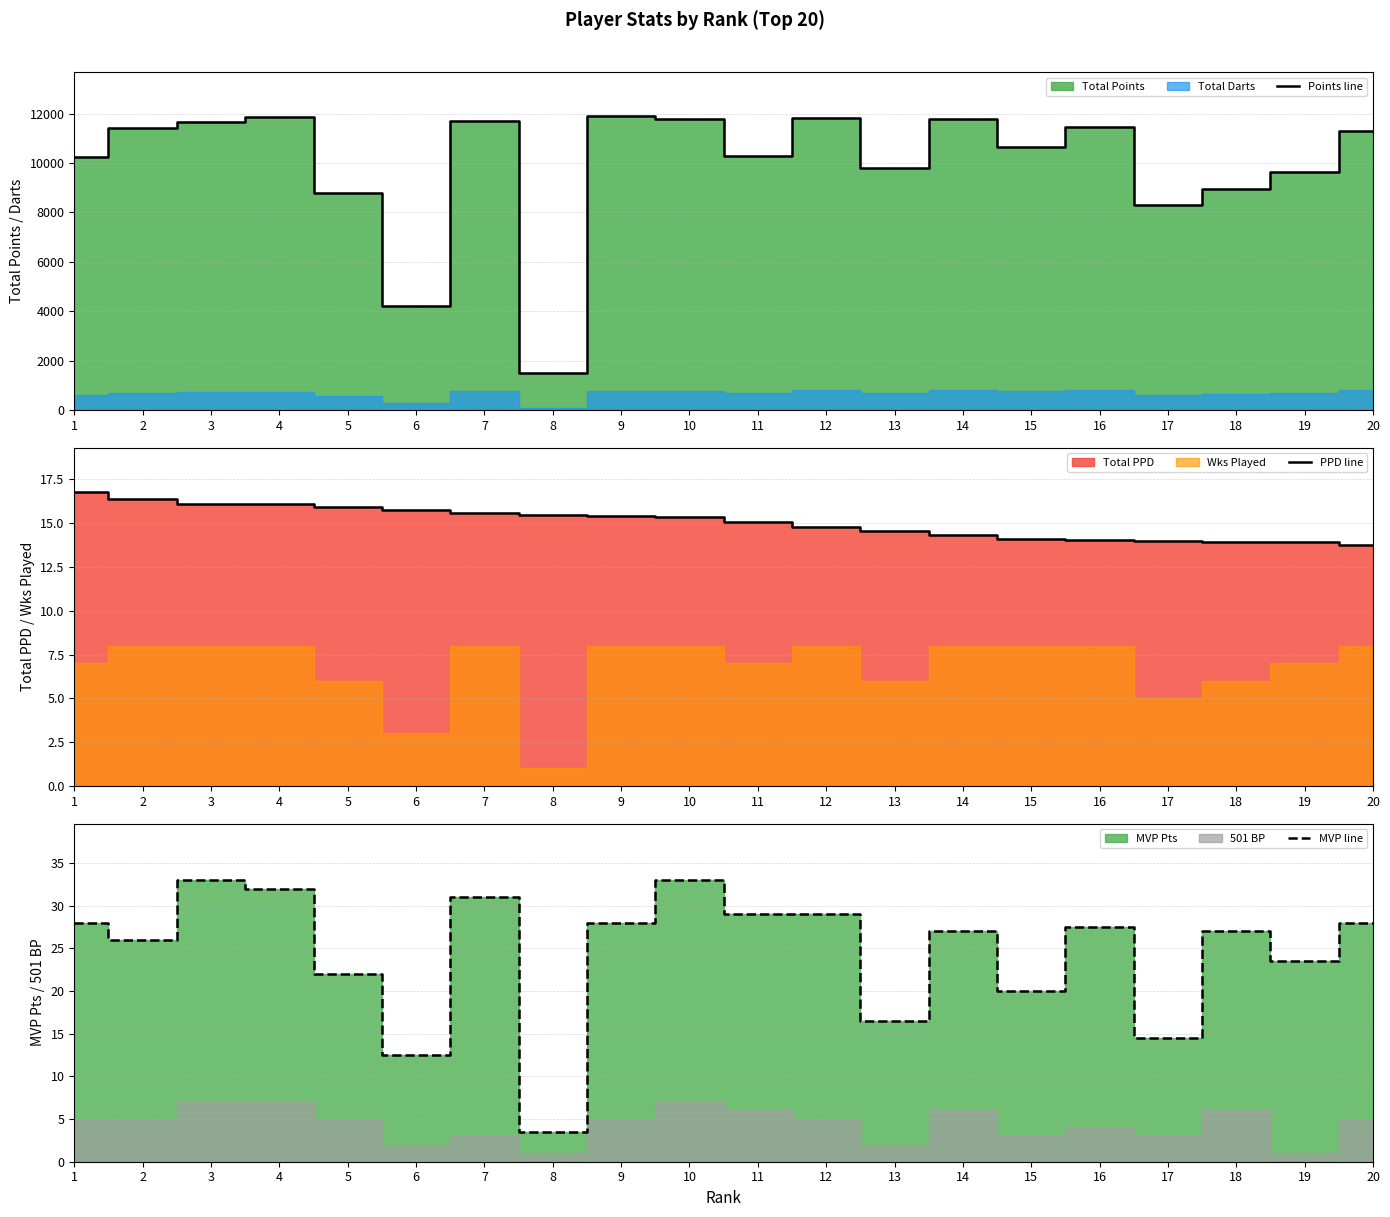

What is the spread (max minus min) of values at 18?

8952.1